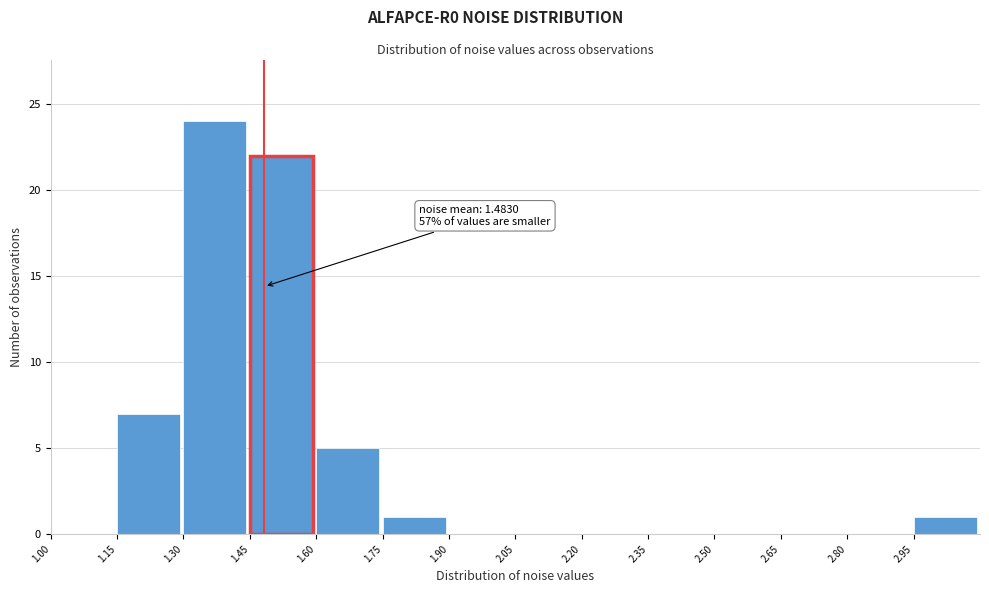

Which range on the x-axis has the tallest bar?

1.30 to 1.45